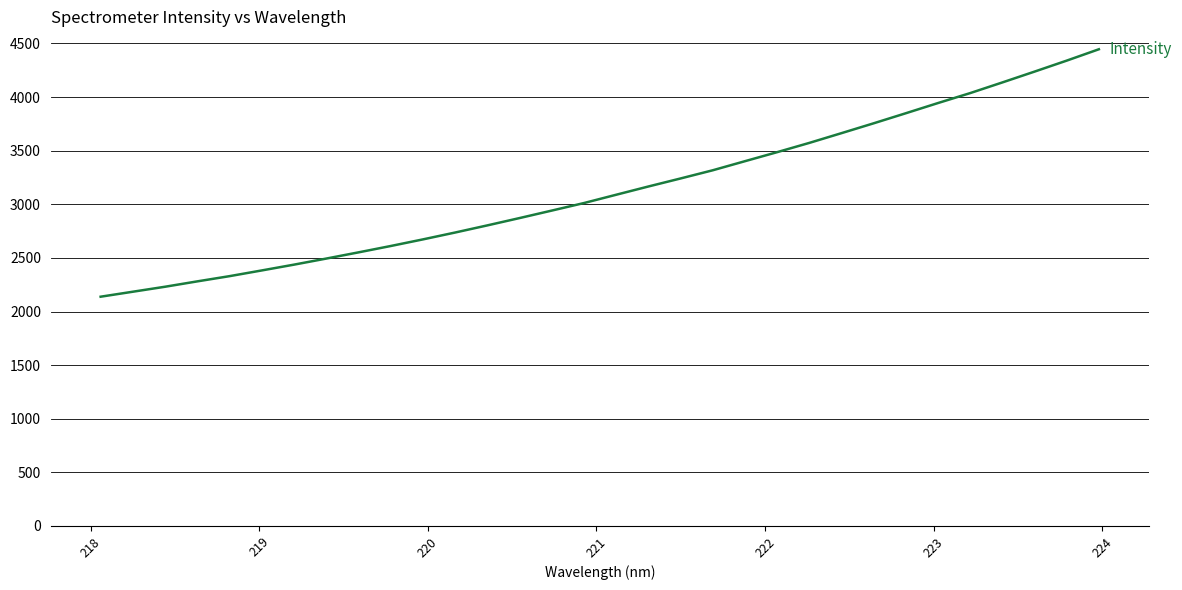

How many distinct data groups are displayed?

1